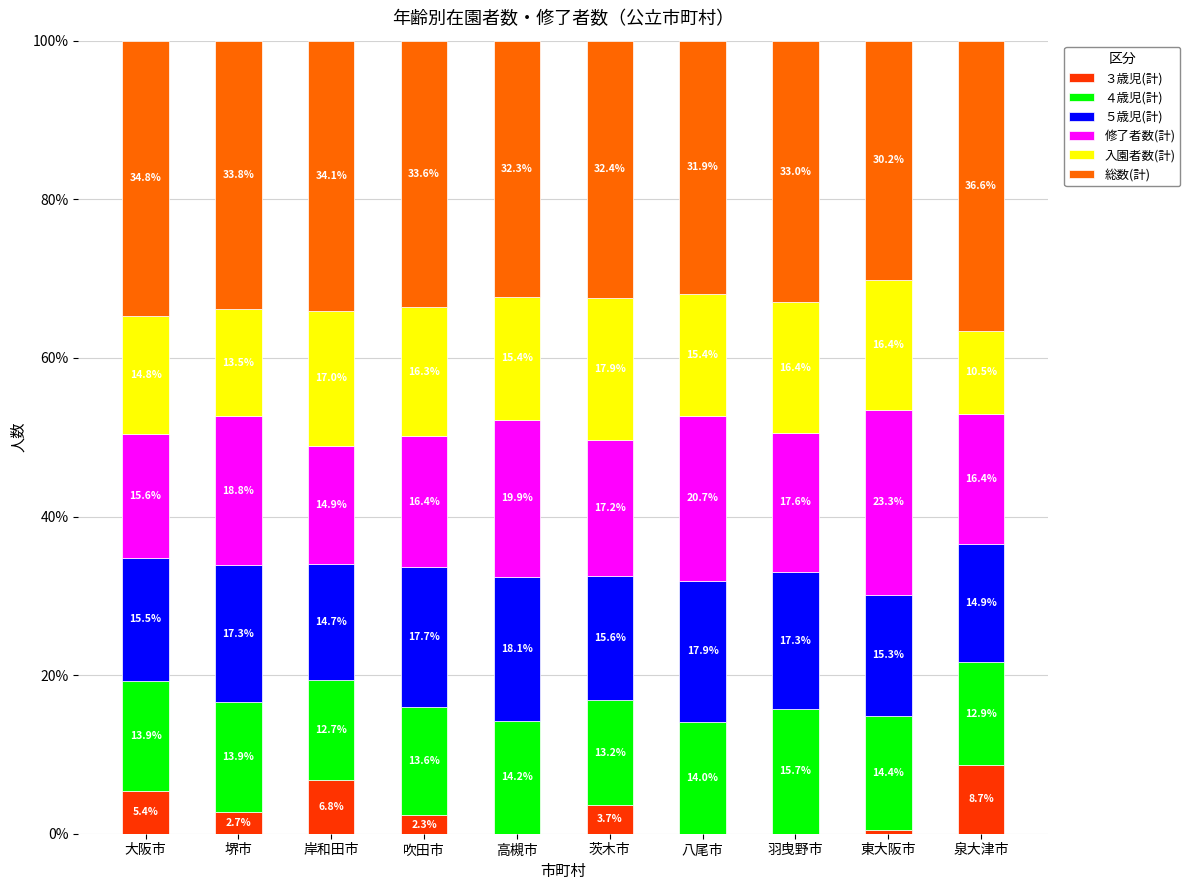

At which label does ３歳児(計) reach its peak?

泉大津市